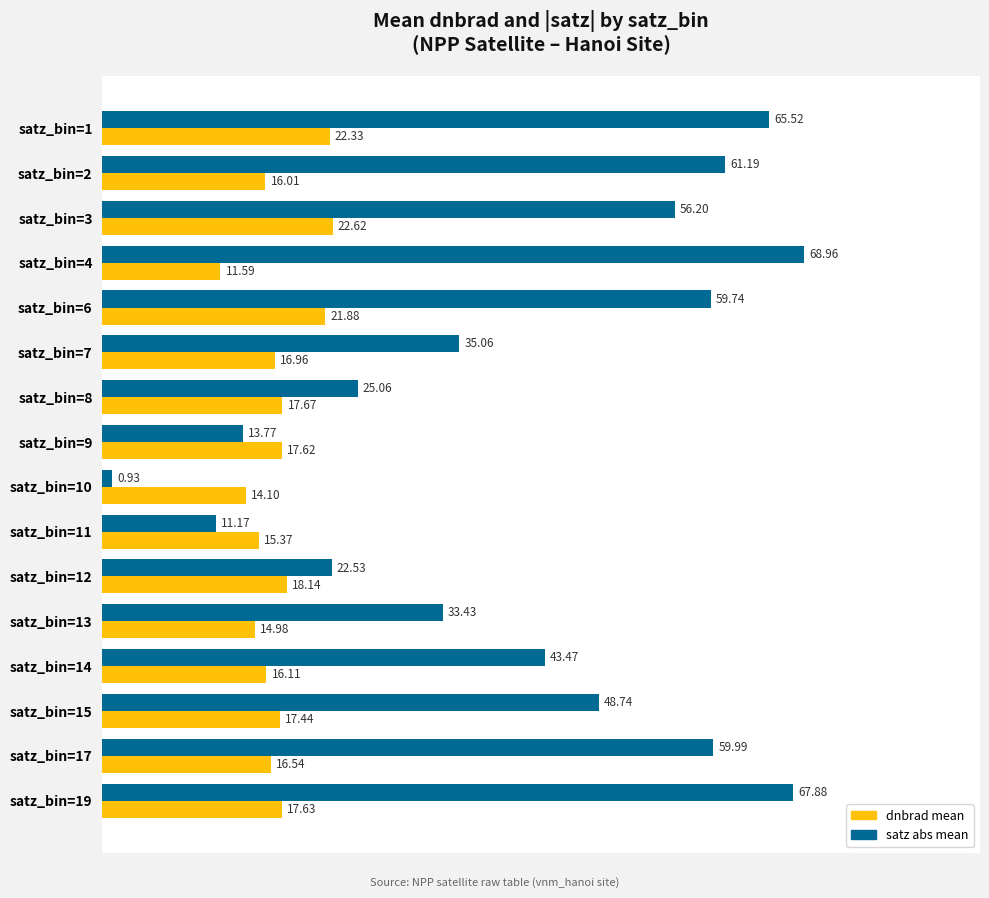

Rank the series at satz_bin=3 from lowest to highest value.

dnbrad mean, satz abs mean